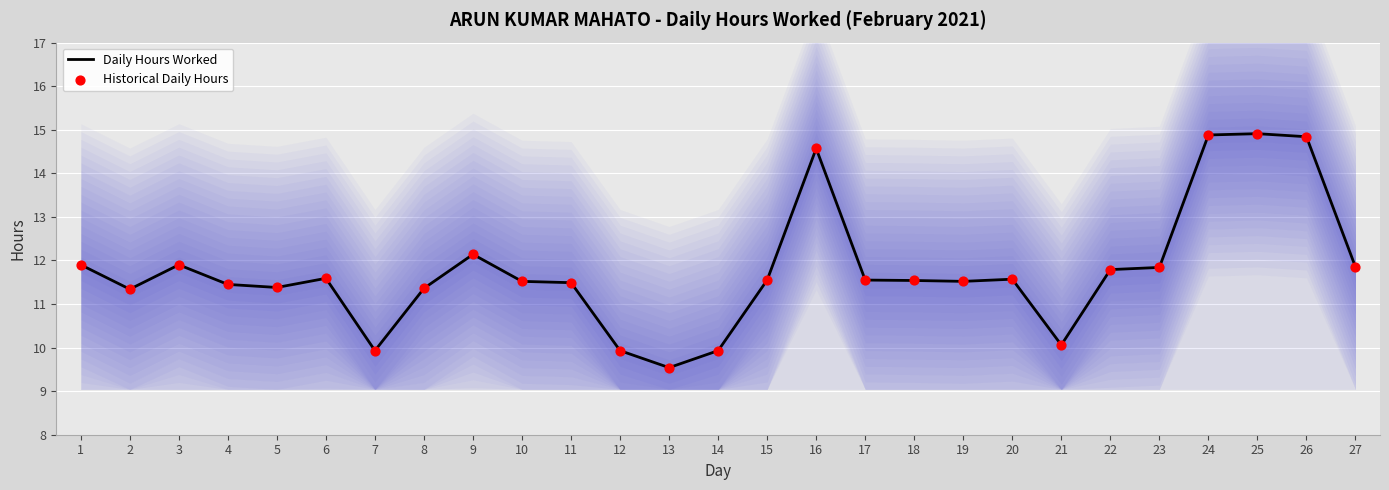

At which category is the sum across all series the highest?

25